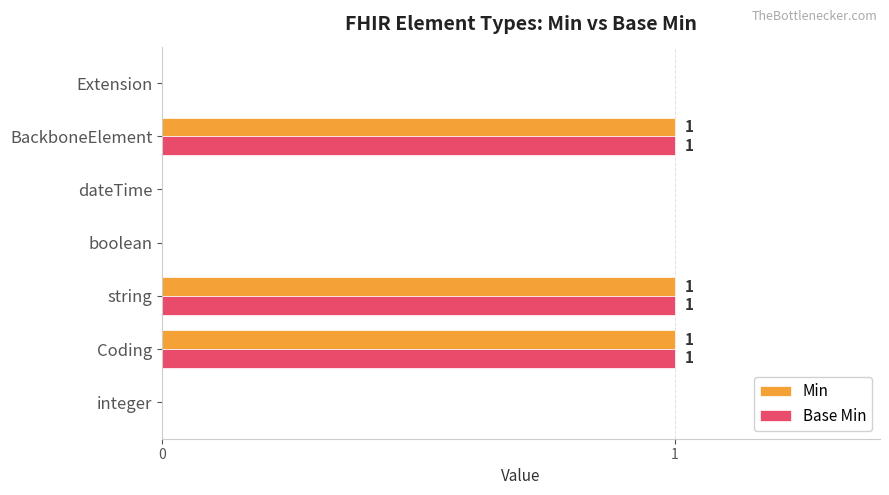

What is the sum of all Min values?

3